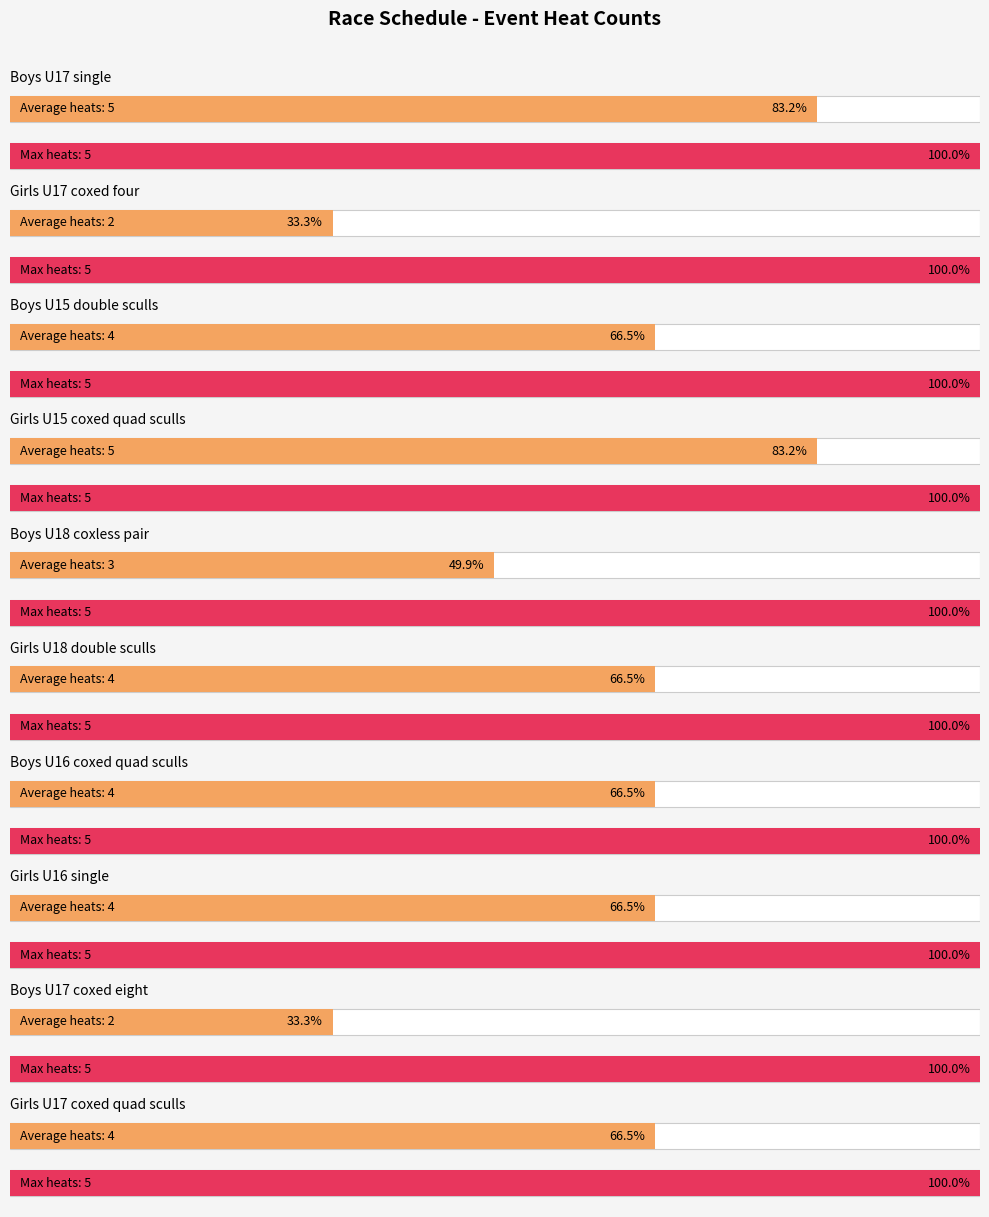

Which has a higher value, Boys U16 coxed quad sculls or Girls U15 coxed quad sculls?

Girls U15 coxed quad sculls